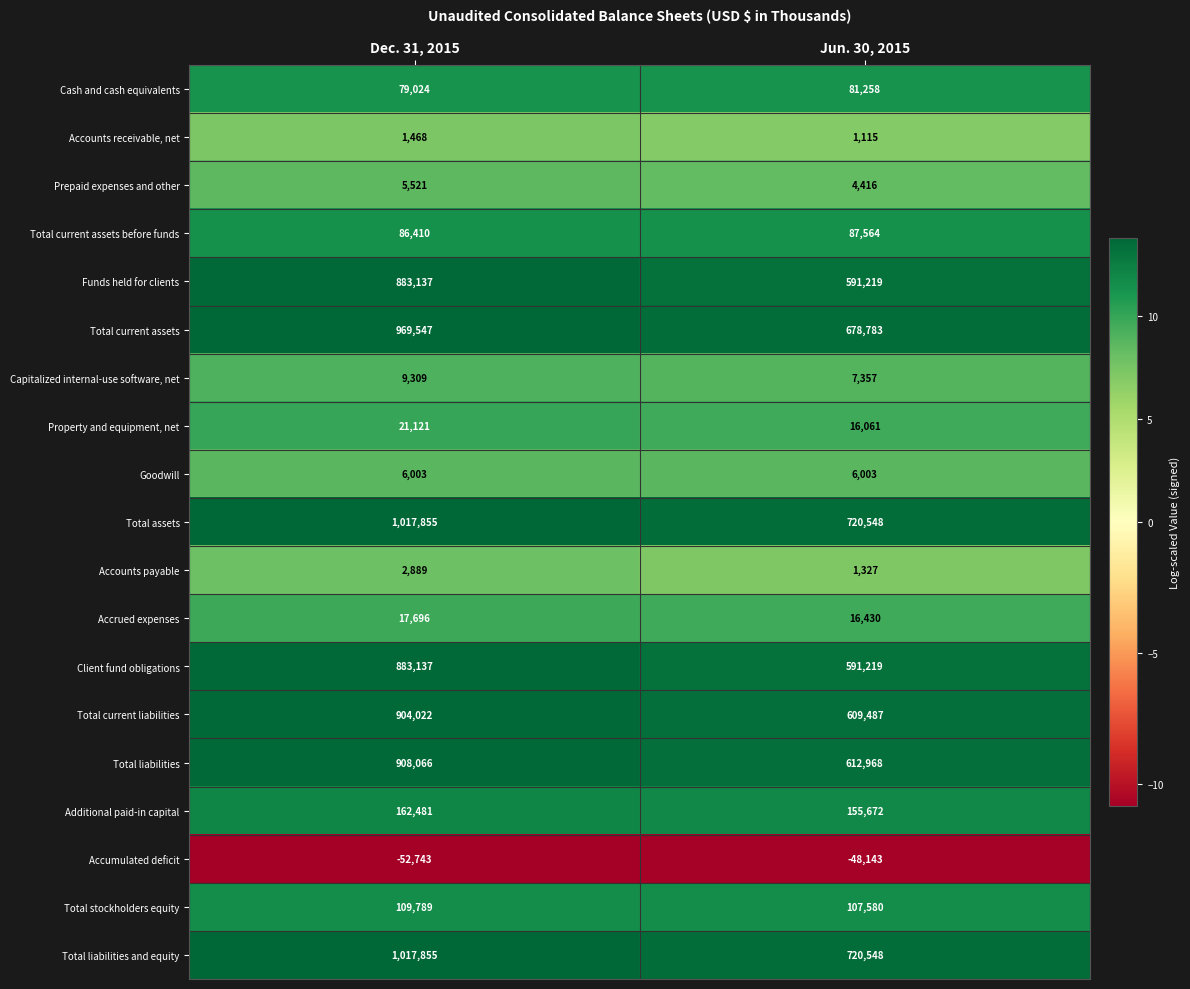

Is it true that Funds held for clients equals 808543 at Jun. 30, 2015?

False